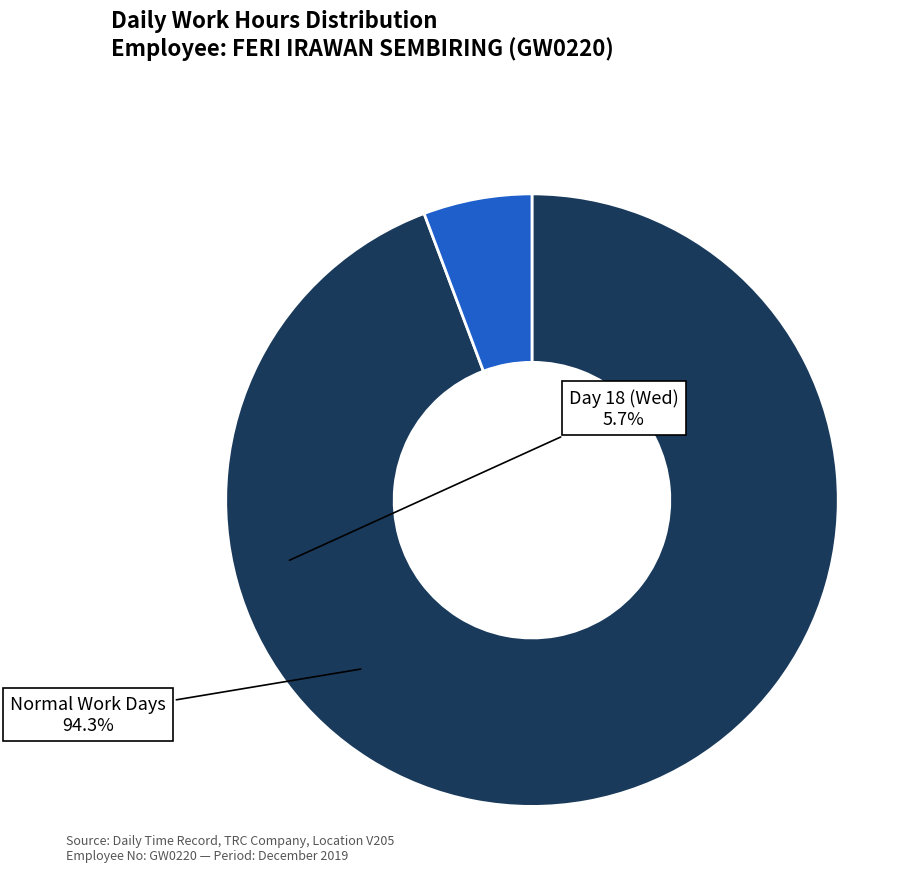

Is there a majority slice in this chart?

Yes